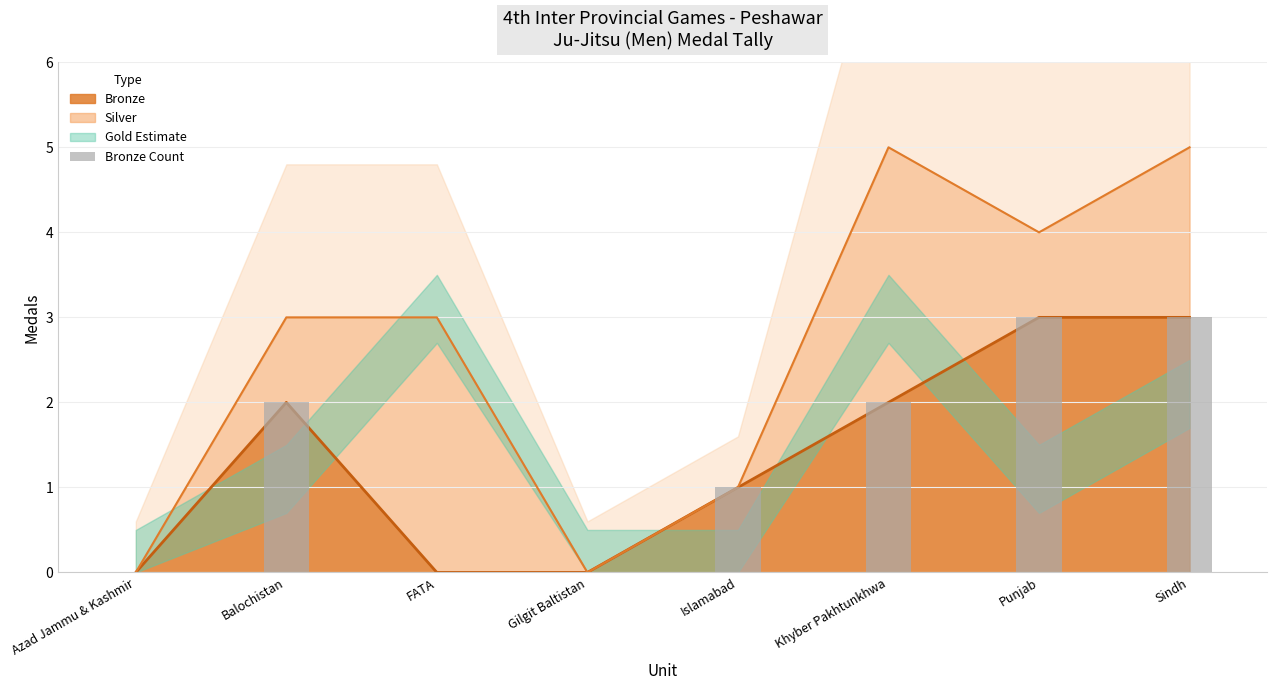

Is it true that the value at FATA is -1?

False